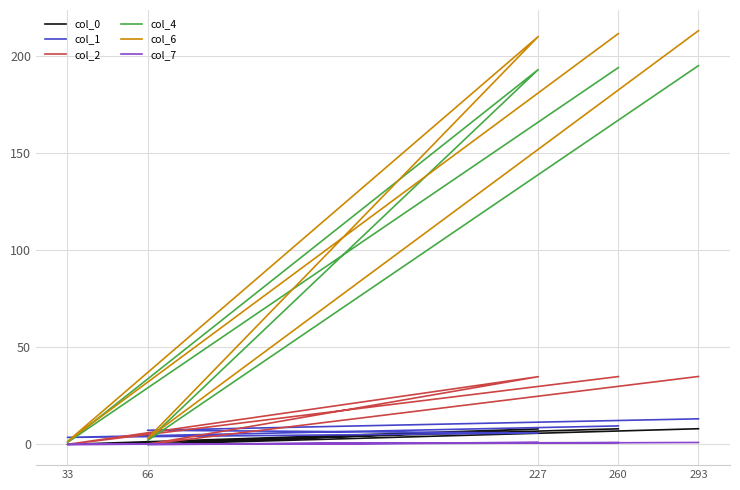

What is the average value of the col_7 series?

0.6